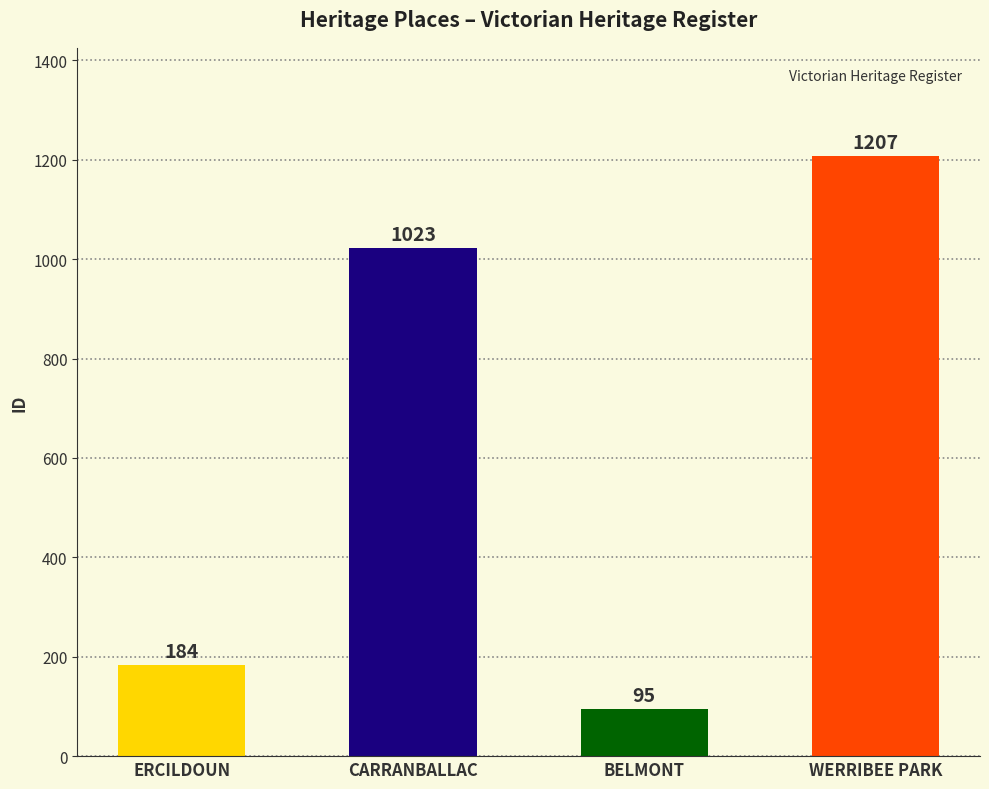

Reading left to right, extract all data points from this chart.

184	1023	95	1207